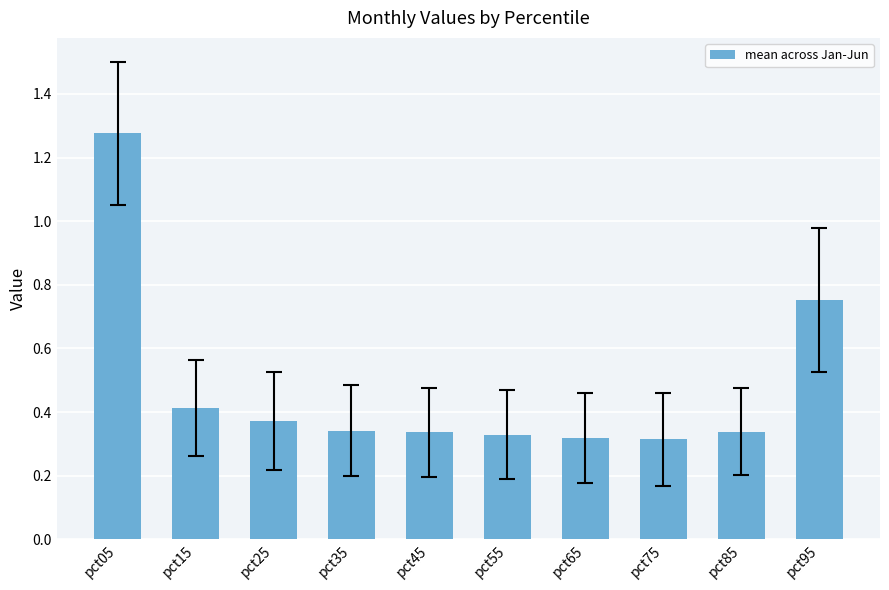

Which has a higher value, pct45 or pct05?

pct05